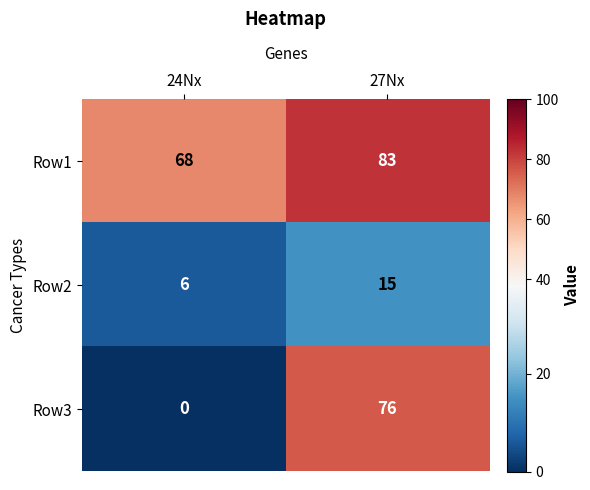

Which series has the largest total across all categories?

Row1